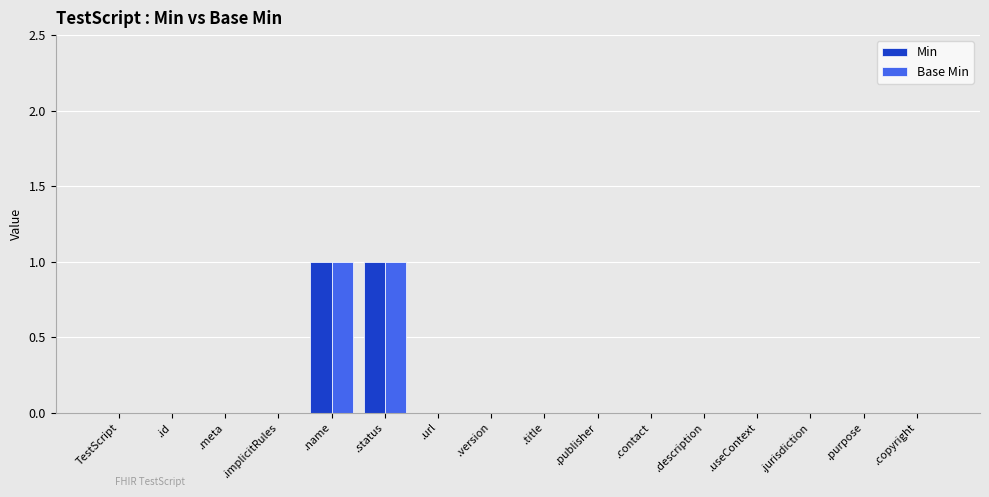

The value of Base Min at .contact is 1. True or false?

False